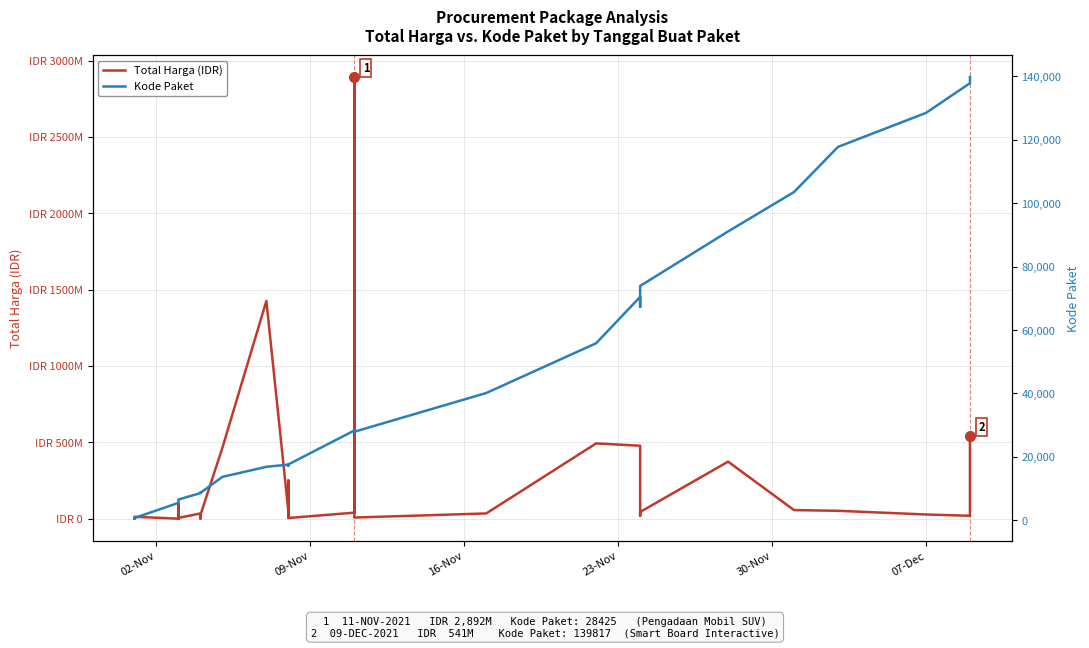

How many values in the Kode Paket series exceed 17272?

17